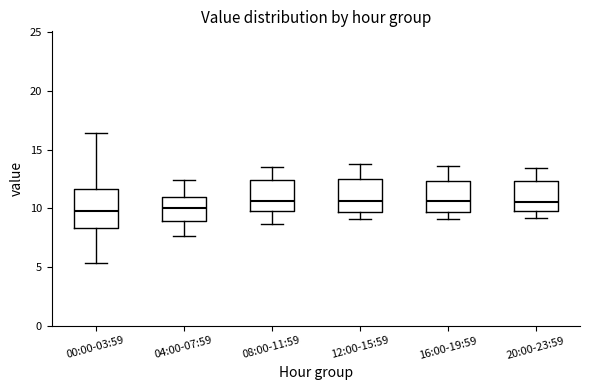

Reading left to right, read every box against the y-axis: the position of its median line, the range the box covers, and the ends of its whiskers. The values are not printed on the chart, so give them approximately, as read against the axis.

00:00-03:59: median 10.0, box 8.5 to 11.5, whiskers 5.5 to 16.5
04:00-07:59: median 10.0, box 9.0 to 11.0, whiskers 7.5 to 12.5
08:00-11:59: median 10.5, box 10.0 to 12.5, whiskers 8.5 to 13.5
12:00-15:59: median 10.5, box 9.5 to 12.5, whiskers 9.0 to 14.0
16:00-19:59: median 10.5, box 9.5 to 12.5, whiskers 9.0 to 13.5
20:00-23:59: median 10.5, box 10.0 to 12.5, whiskers 9.0 to 13.5